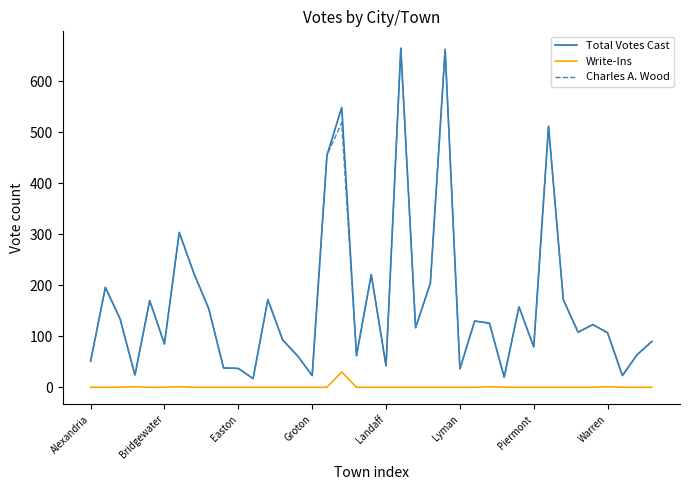

True or false: Total Votes Cast and Write-Ins intersect in this chart.

False